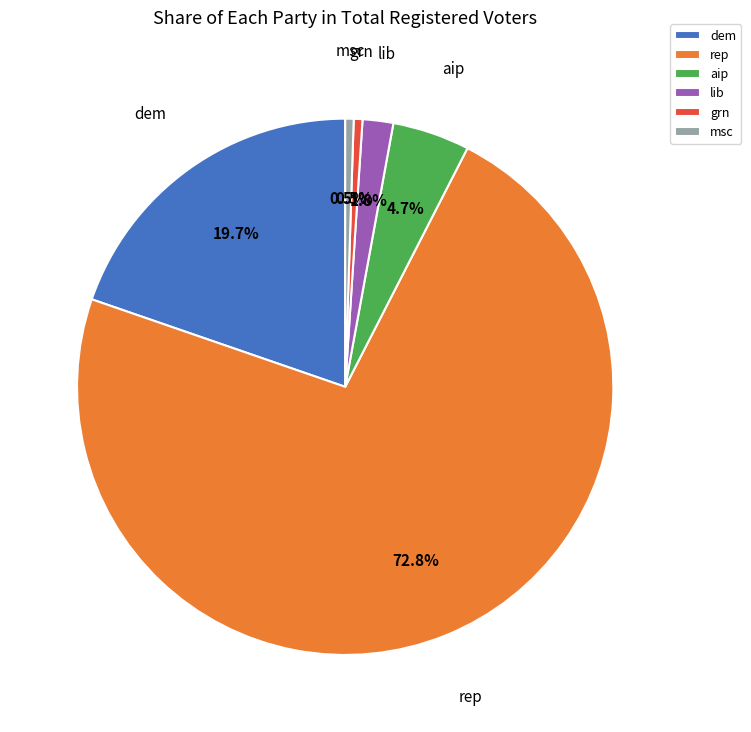

Approximately how many times larger is the value at dem compared to msc?

38.9